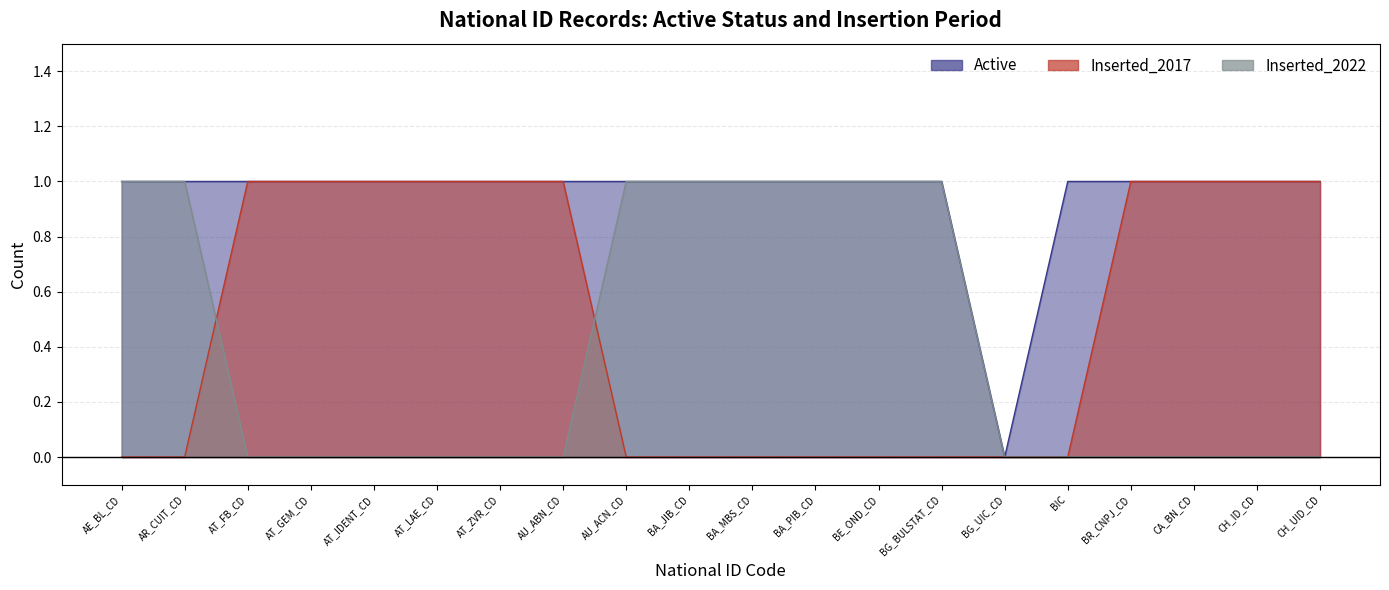

Reading left to right, list all the values displayed in this chart.

Active_line: 1	1	1	1	1	1	1	1	1	1	1	1	1	1	0	1	1	1	1	1
Inserted_2017_line: 0	0	1	1	1	1	1	1	0	0	0	0	0	0	0	0	1	1	1	1
Inserted_2022_line: 1	1	0	0	0	0	0	0	1	1	1	1	1	1	0	0	0	0	0	0